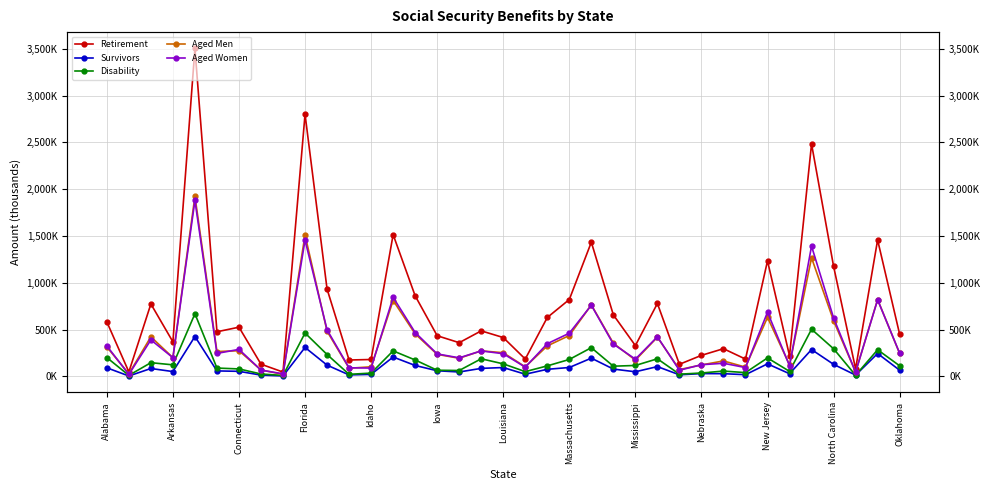

What is the difference between the second highest and second lowest values in the Aged Men series?

1483444